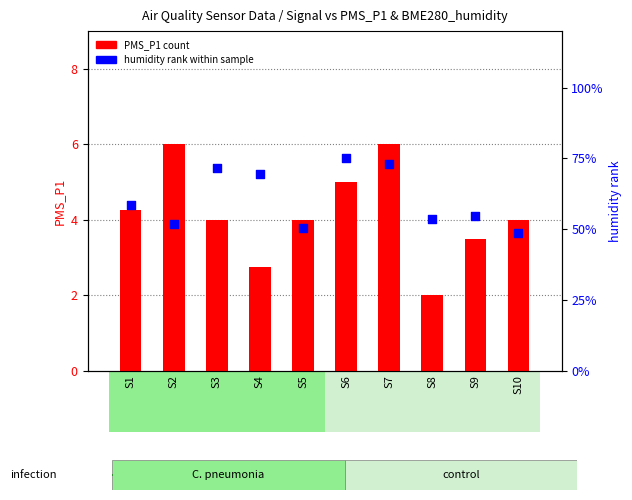

At how many categories does at least one series exceed 22?

10